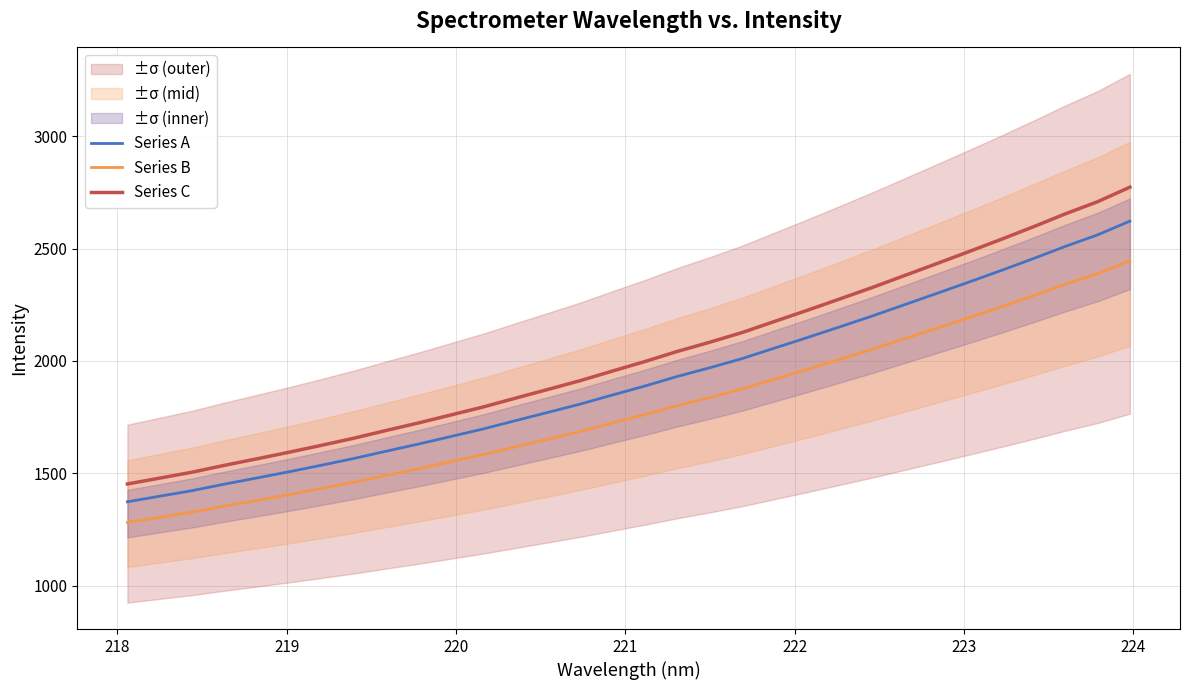

List the series in order of their overall mean, highest first.

Series C, Series A, Series B